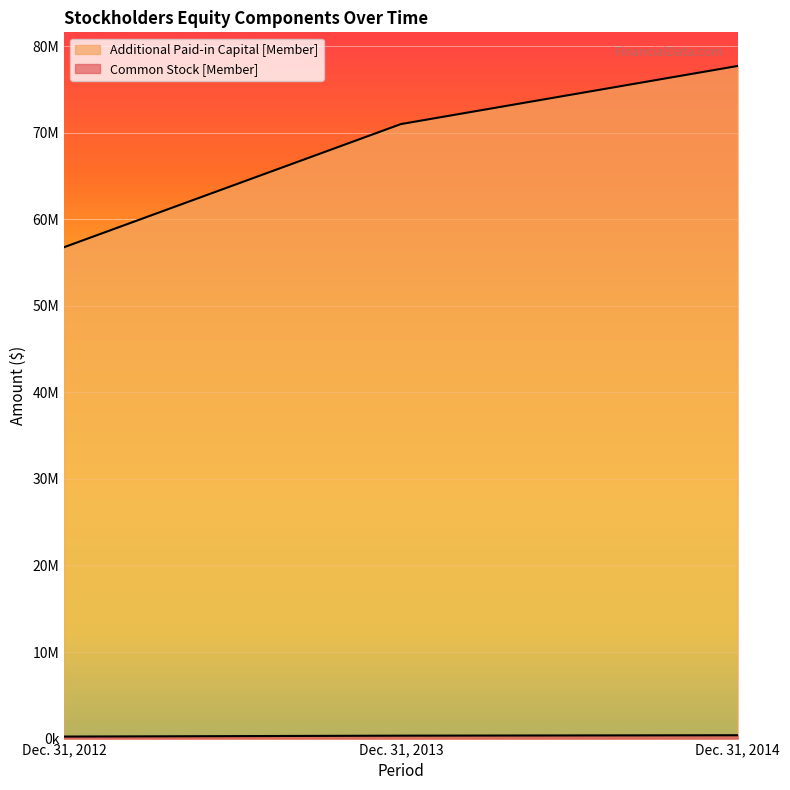

What is the sum of the Additional Paid-in Capital [Member] values at Dec. 31, 2012 and Dec. 31, 2013?

127752442